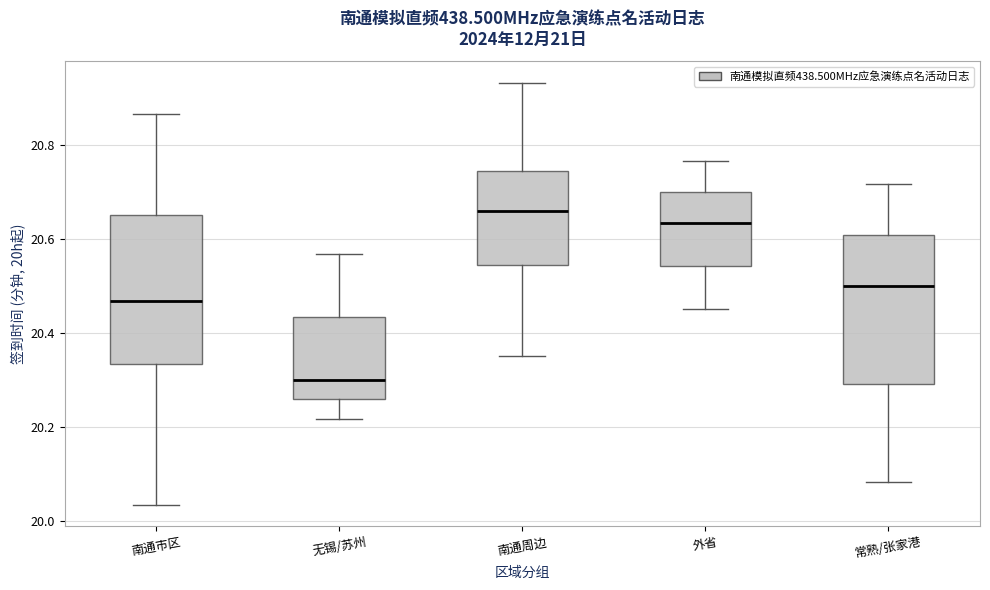

Reading left to right, transcribe this box plot: for each box, give where its median line is, the range the box spans, and where its two whiskers end, as read against the y-axis. The values are not printed on the chart, so give them approximately, as read against the axis.

南通市区: median 20.46, box 20.34 to 20.66, whiskers 20.04 to 20.86
无锡/苏州: median 20.30, box 20.26 to 20.44, whiskers 20.22 to 20.56
南通周边: median 20.66, box 20.54 to 20.74, whiskers 20.36 to 20.94
外省: median 20.64, box 20.54 to 20.70, whiskers 20.46 to 20.76
常熟/张家港: median 20.50, box 20.30 to 20.60, whiskers 20.08 to 20.72